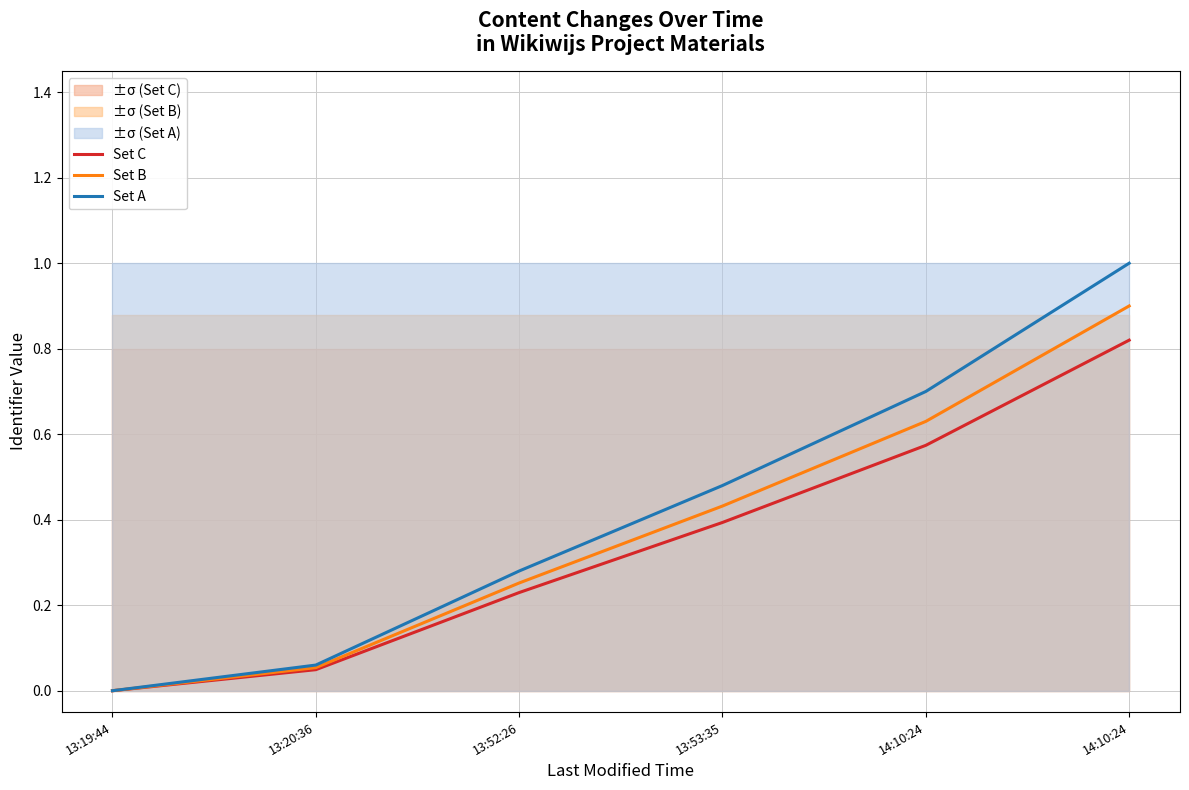

How many data points in Set A are above 0?

5